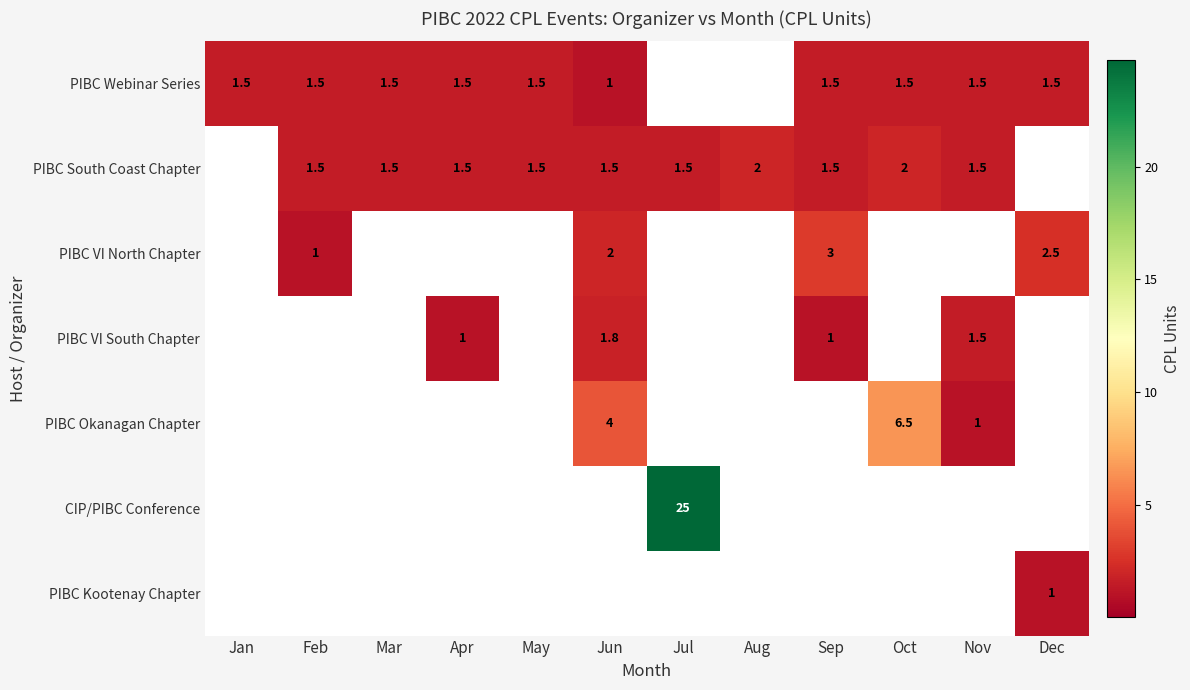

True or false: PIBC Webinar Series has a value of 0.6 at Apr.

False